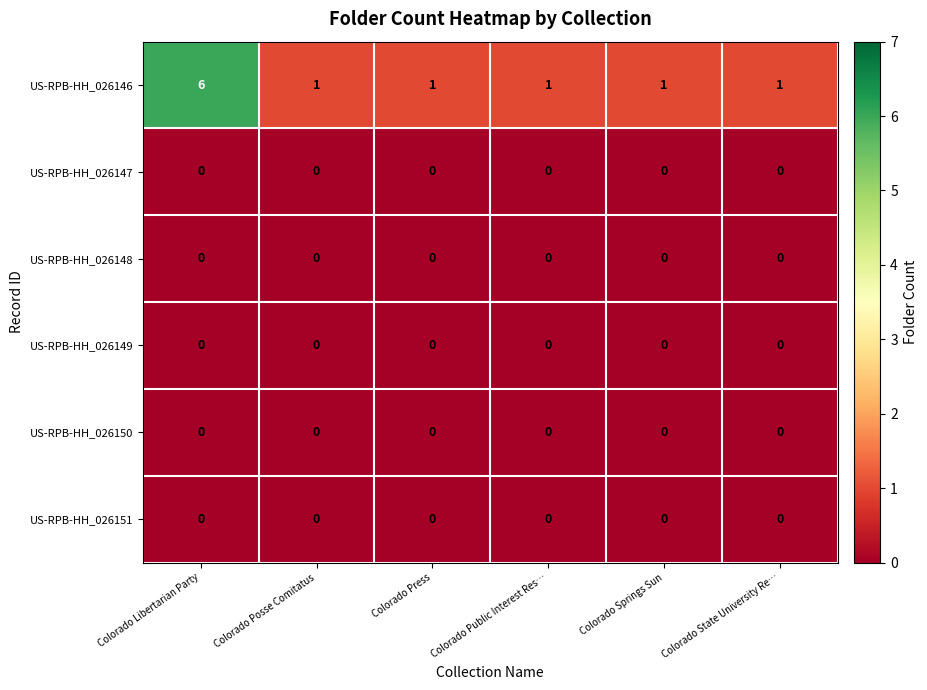

How many series are shown in this chart?

6